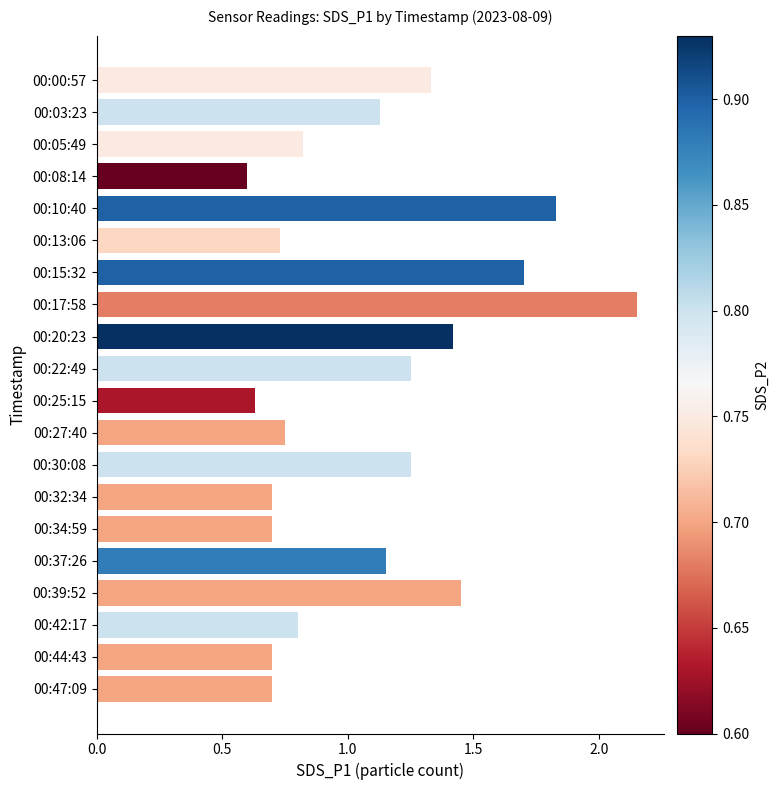

The chart shows a value of 0.7 at 00:44:43. True or false?

True